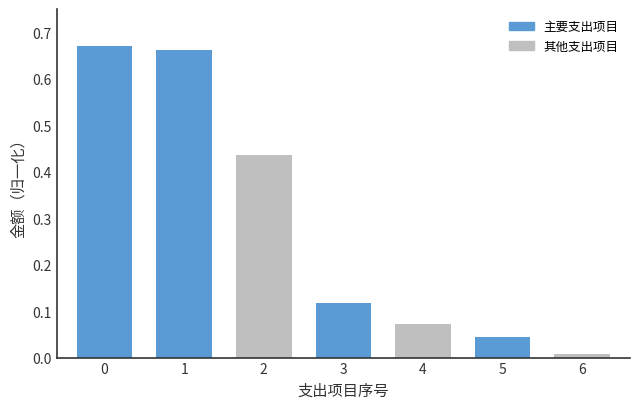

Where is the data nearest to the value 0?

6